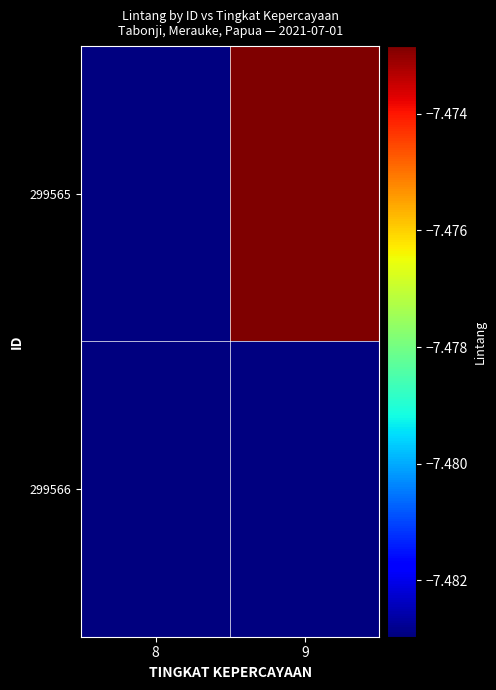

How many distinct data groups are displayed?

2